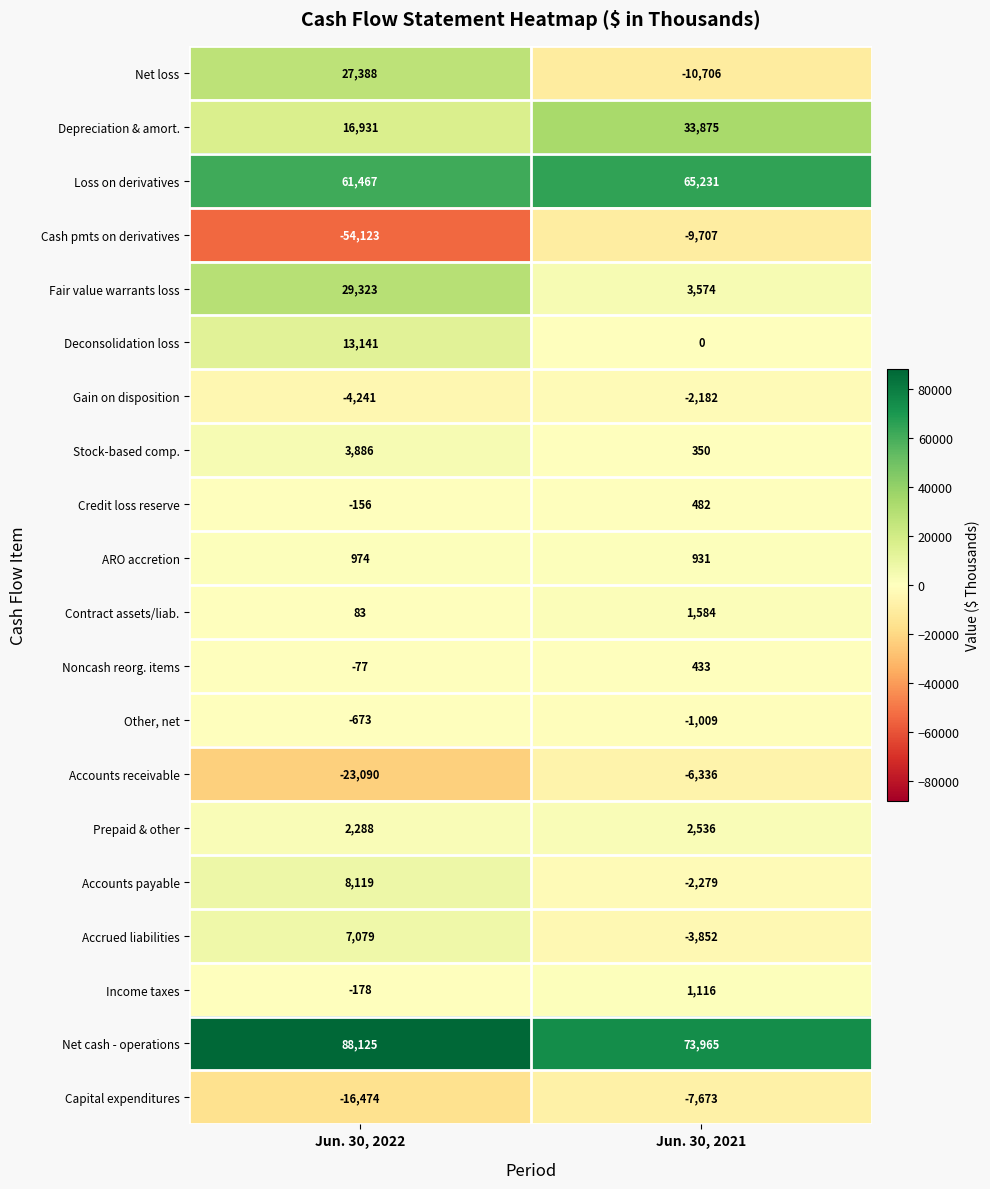

At which category is the sum across all series the highest?

Jun. 30, 2022